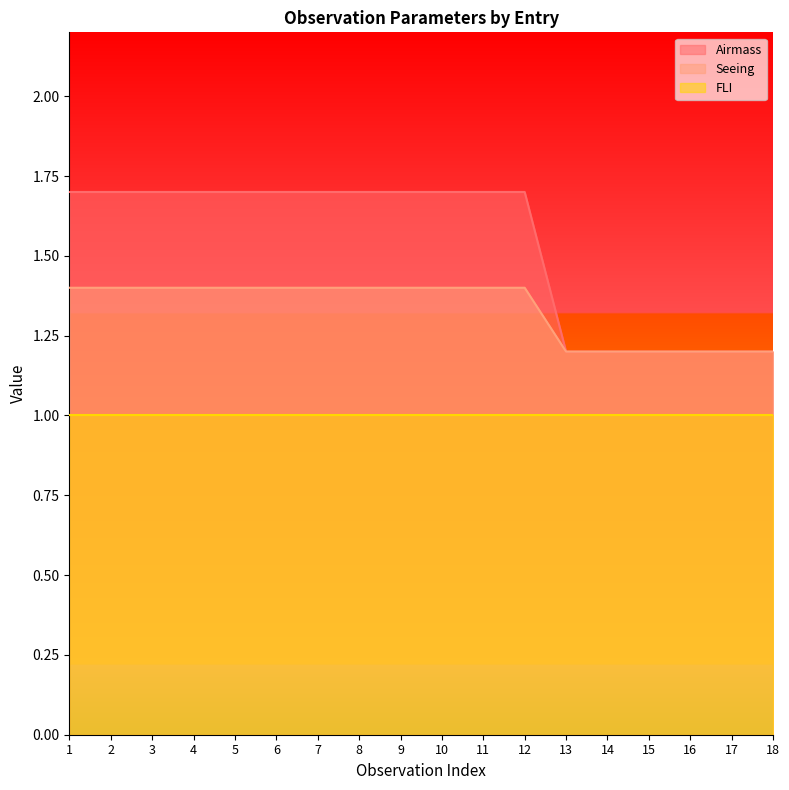

Is the value of FLI at 11 greater than the value of Seeing at 17?

No